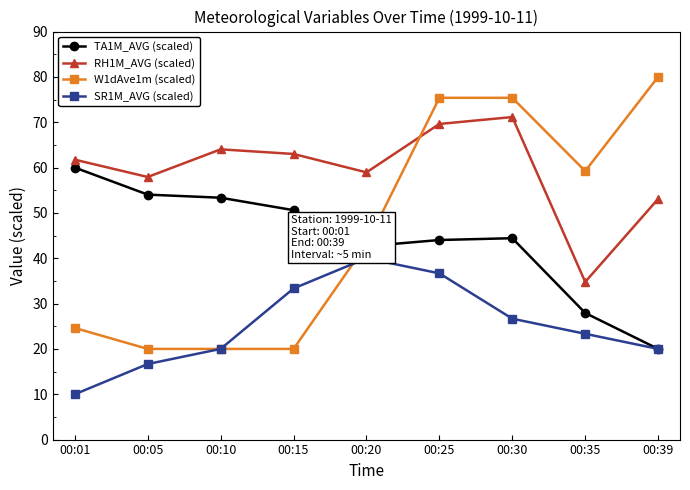

True or false: W1dAve1m (scaled) and RH1M_AVG (scaled) cross at least once.

True